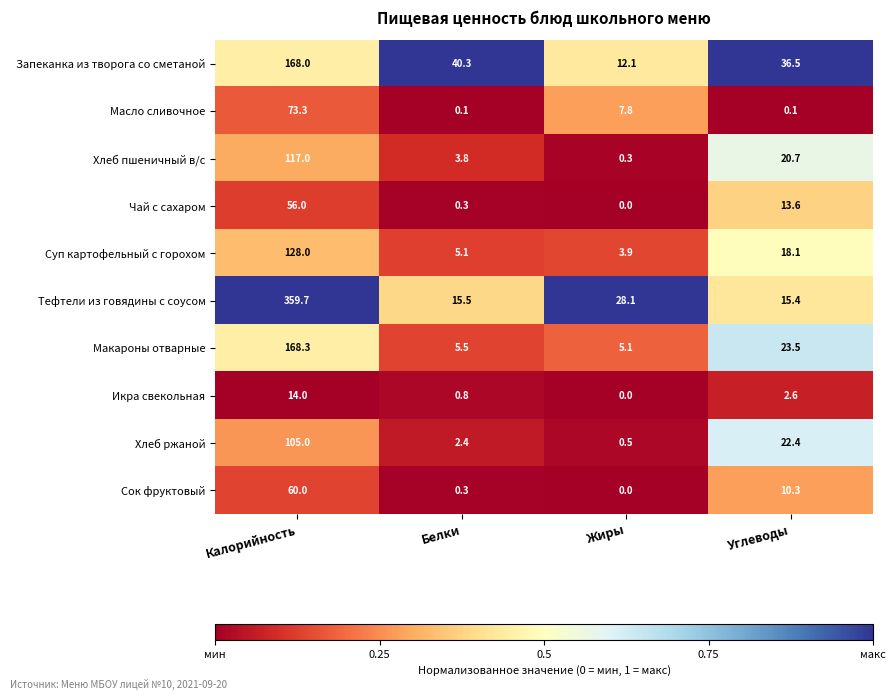

Rank the series by their maximum value, from lowest to highest.

Икра свекольная, Чай с сахаром, Сок фруктовый, Масло сливочное, Хлеб ржаной, Хлеб пшеничный в/с, Суп картофельный с горохом, Запеканка из творога со сметаной, Макароны отварные, Тефтели из говядины с соусом